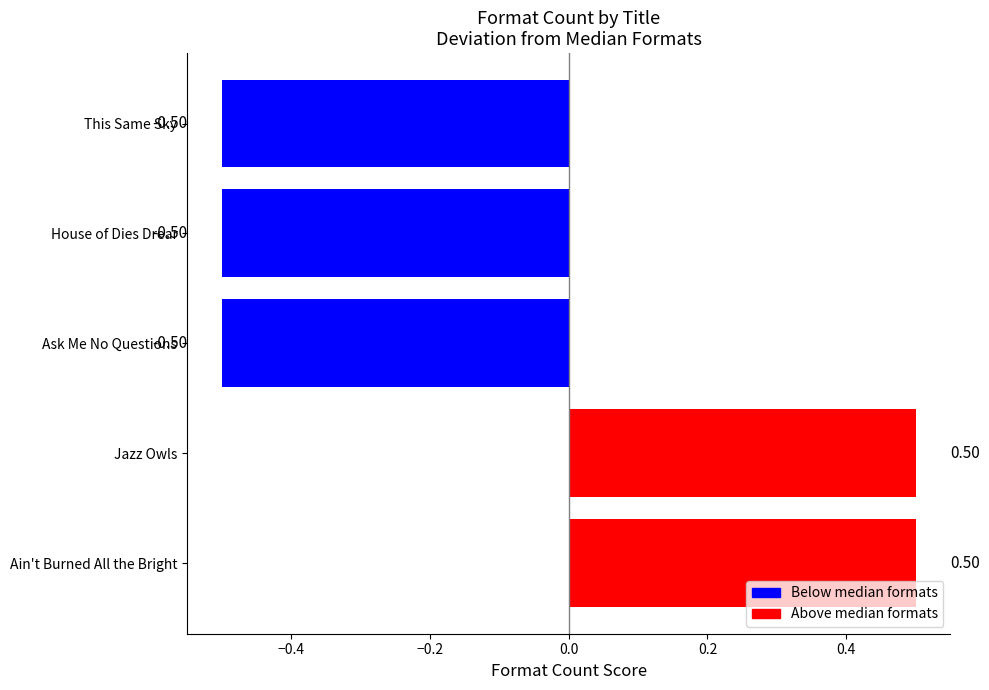

How many bars are there in total?

5